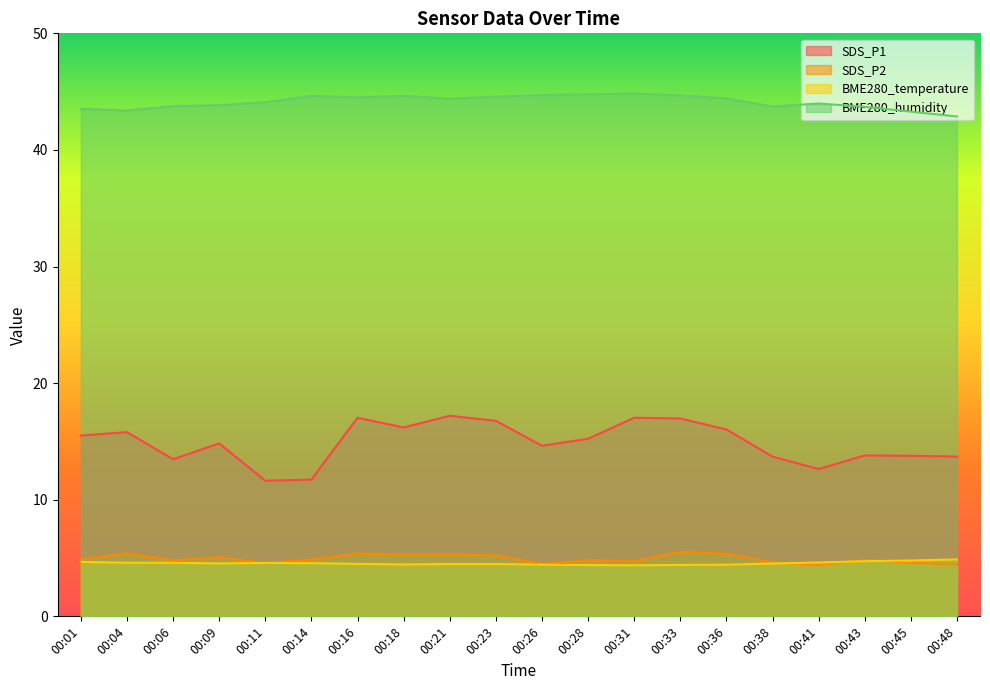

Reading left to right, extract all data points from this chart.

SDS_P1: 15.5	15.8	13.5	14.8	11.6	11.7	17.0	16.2	17.2	16.8	14.6	15.2	17.0	17.0	16.0	13.7	12.6	13.8	13.8	13.7
SDS_P2: 4.9	5.4	4.8	5.1	4.6	4.9	5.4	5.3	5.3	5.2	4.5	4.8	4.7	5.5	5.4	4.6	4.4	4.8	4.6	4.4
BME280_temperature: 4.7	4.6	4.6	4.5	4.6	4.6	4.5	4.5	4.5	4.5	4.4	4.4	4.4	4.4	4.4	4.5	4.6	4.7	4.8	4.9
BME280_humidity: 43.5	43.4	43.8	43.8	44.1	44.6	44.5	44.6	44.4	44.6	44.7	44.8	44.8	44.7	44.4	43.7	44.0	43.7	43.3	42.9